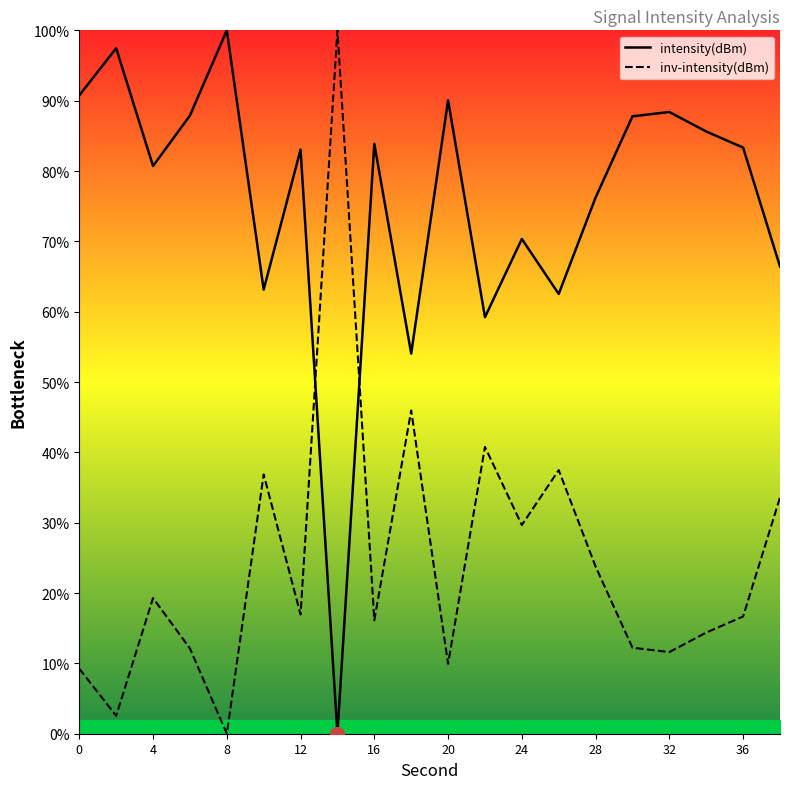

Count the number of data series in this chart.

2